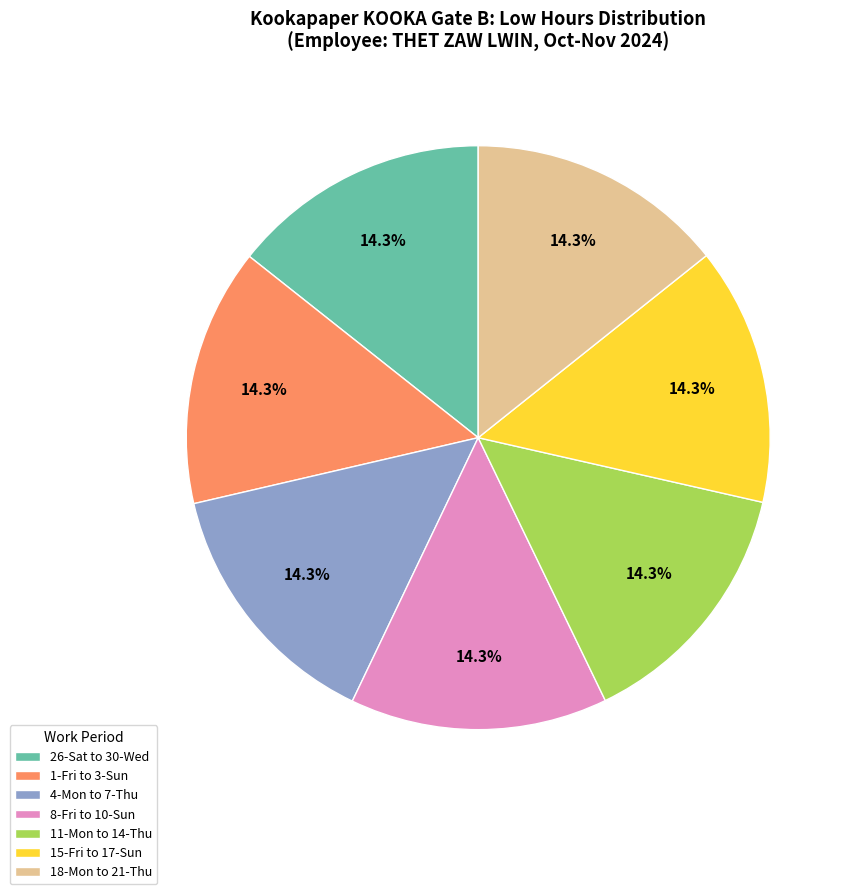

What percentage is NOT represented by 26-Sat to 30-Wed?

85.7%